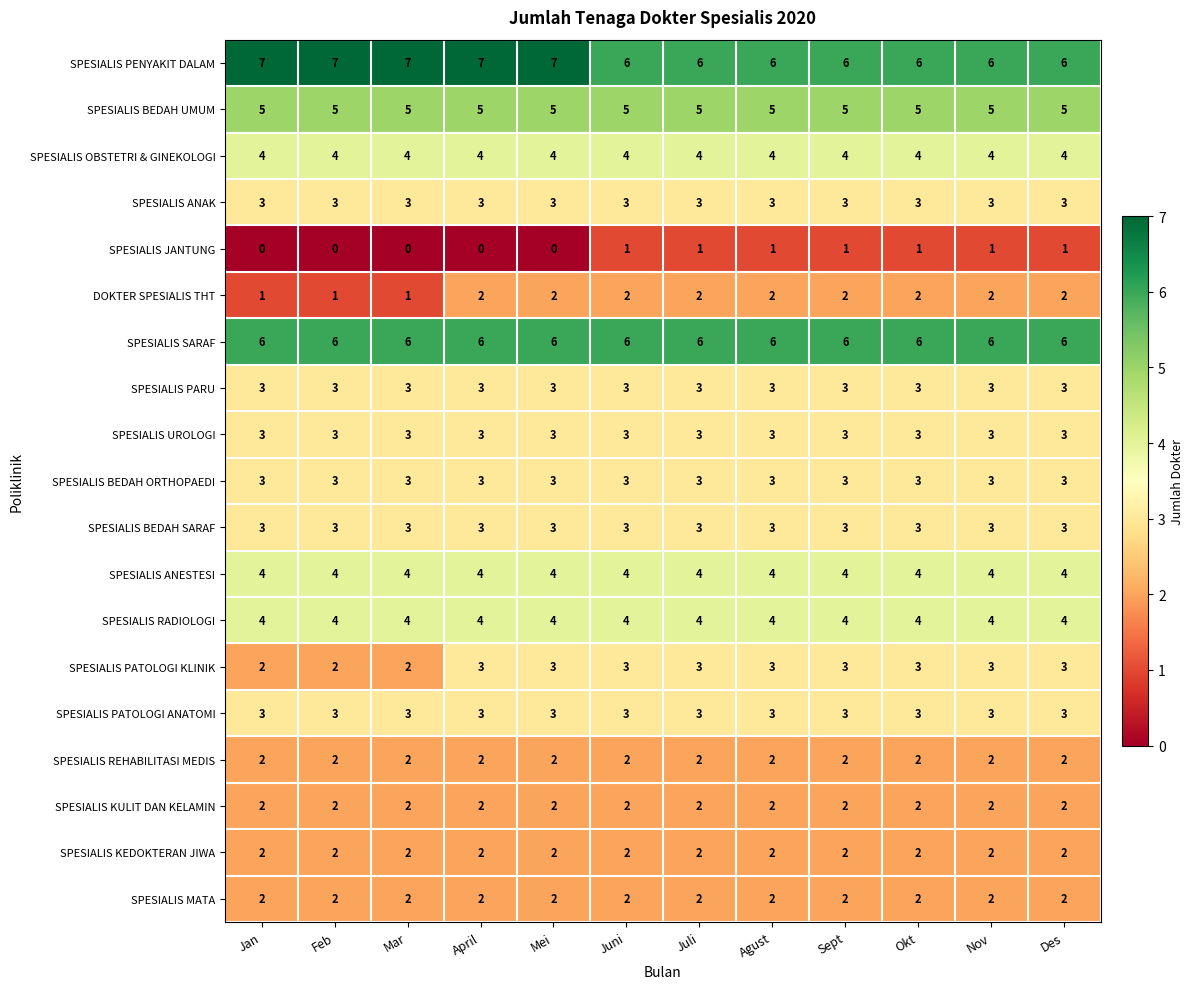

What value does the SPESIALIS ANAK series have at Agust?

3